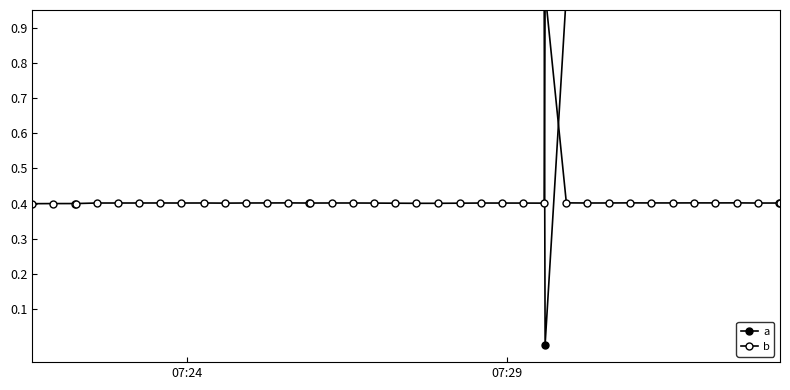

Which series ends up on top after the final intersection of b and a?

a